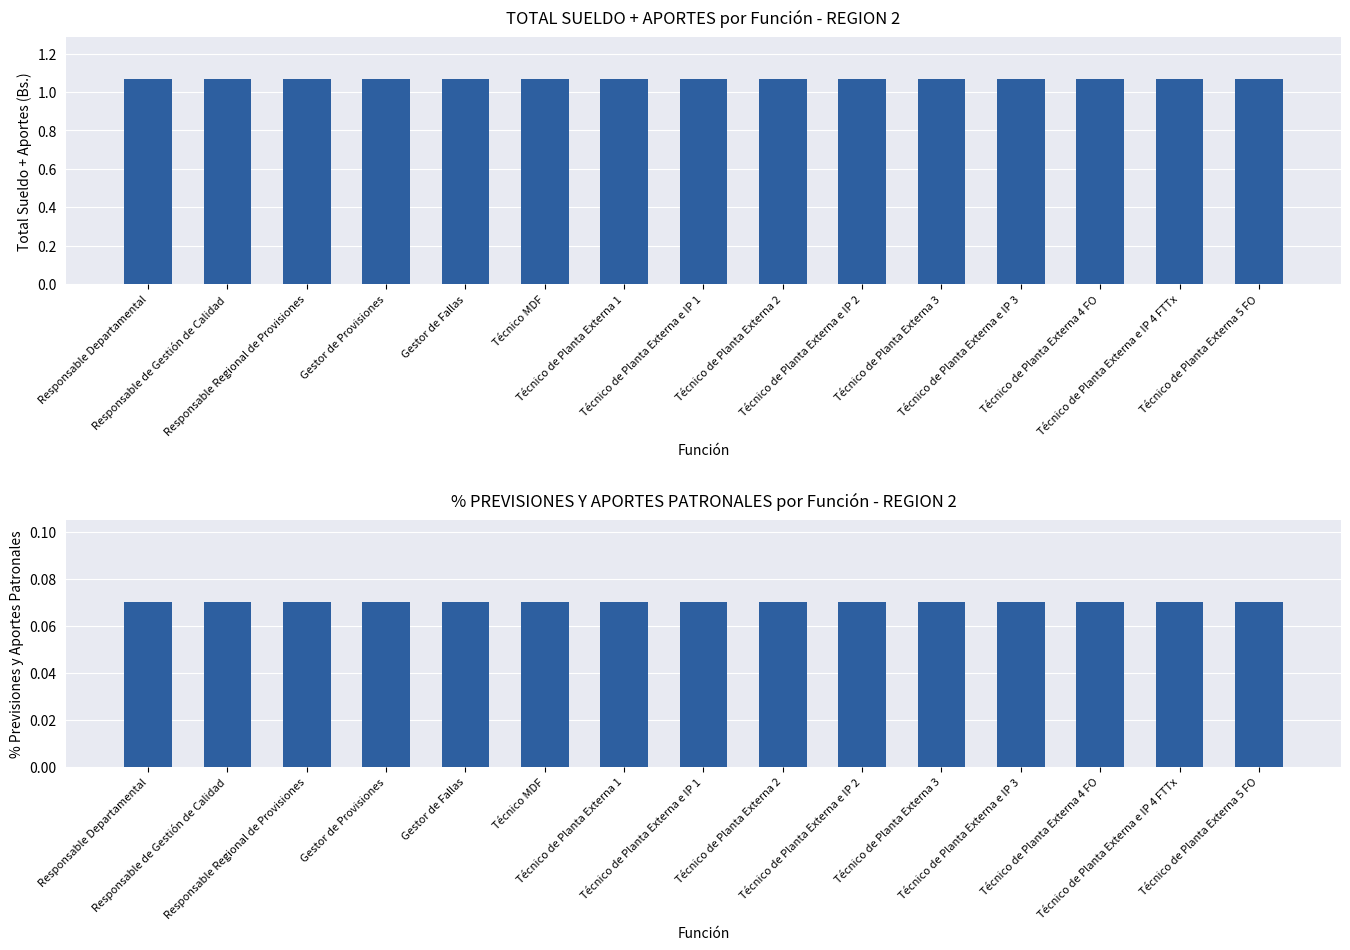

What is the highest value of the TOTAL SUELDO + APORTES (Bs.) series?

1.1